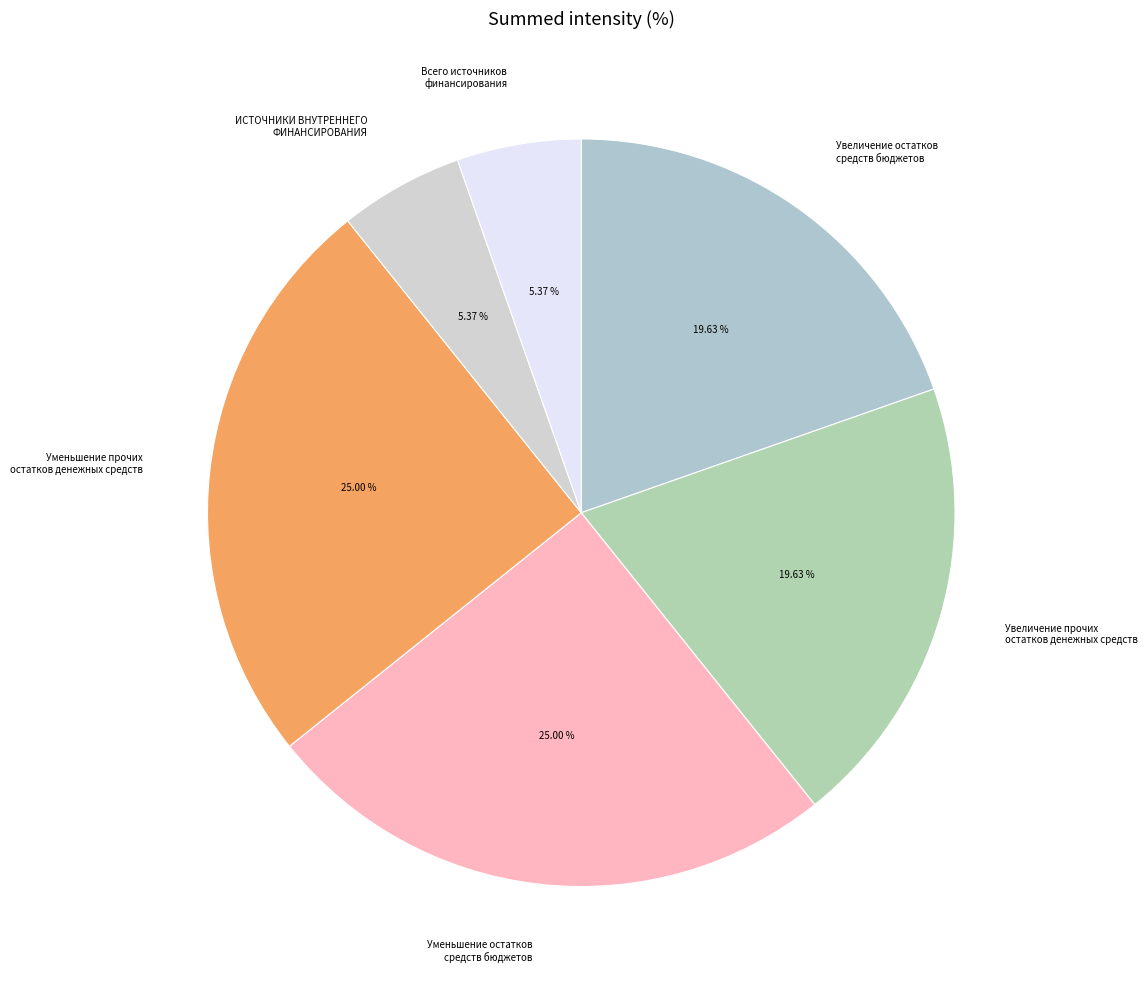

Do ИСТОЧНИКИ ВНУТРЕННЕГО ФИНАНСИРОВАНИЯ and Уменьшение прочих остатков денежных средств together represent more than half of the pie?

No